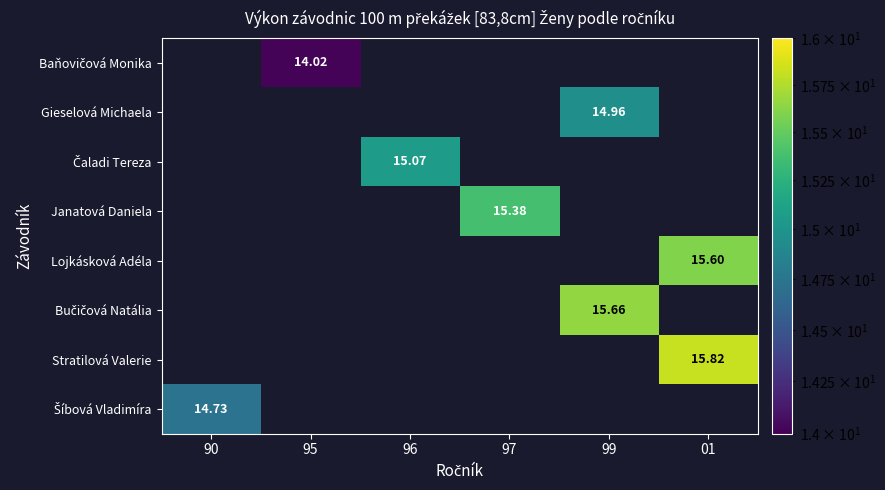

List the labels in order of Šíbová Vladimíra value, smallest first.

95, 96, 97, 99, 01, 90